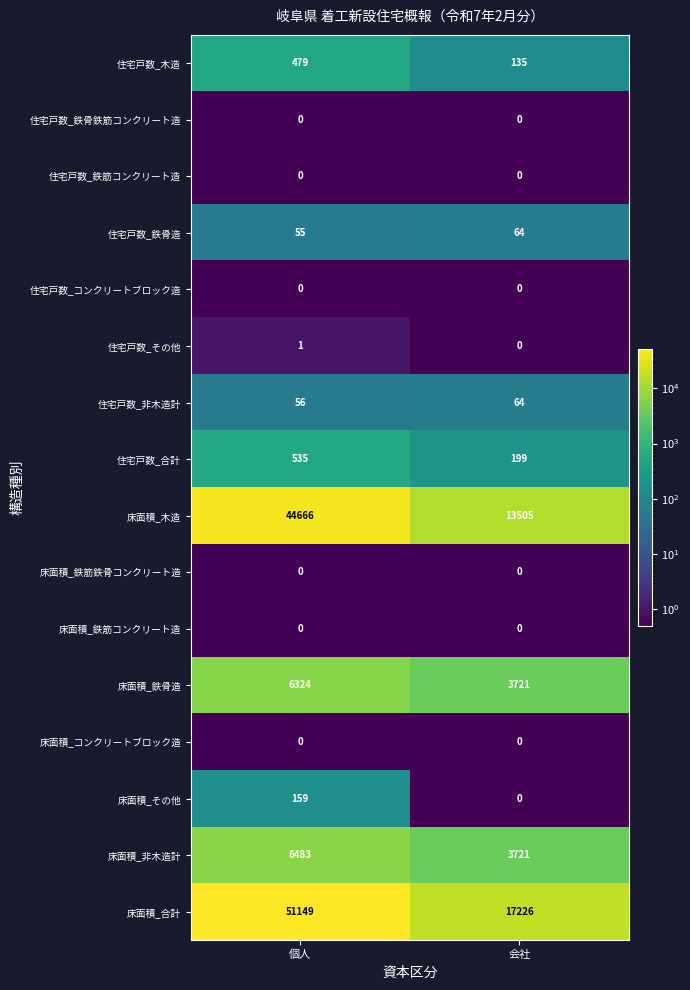

Which category has the highest value across all series?

個人